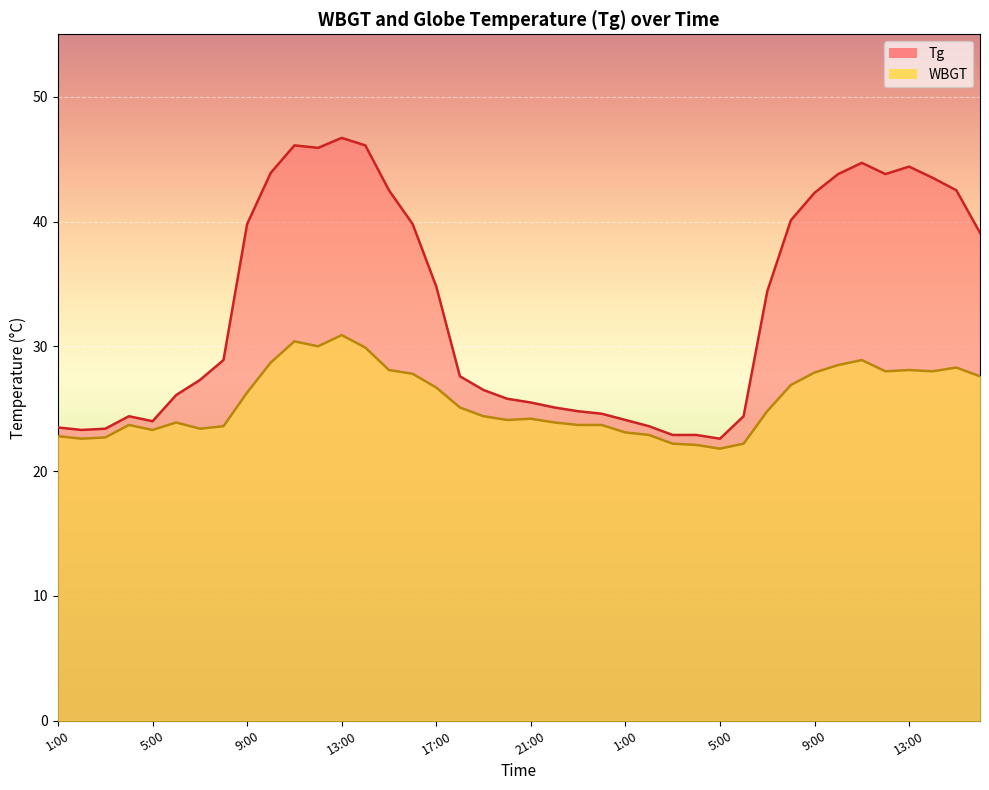

Read the WBGT value at 16:00.

27.8